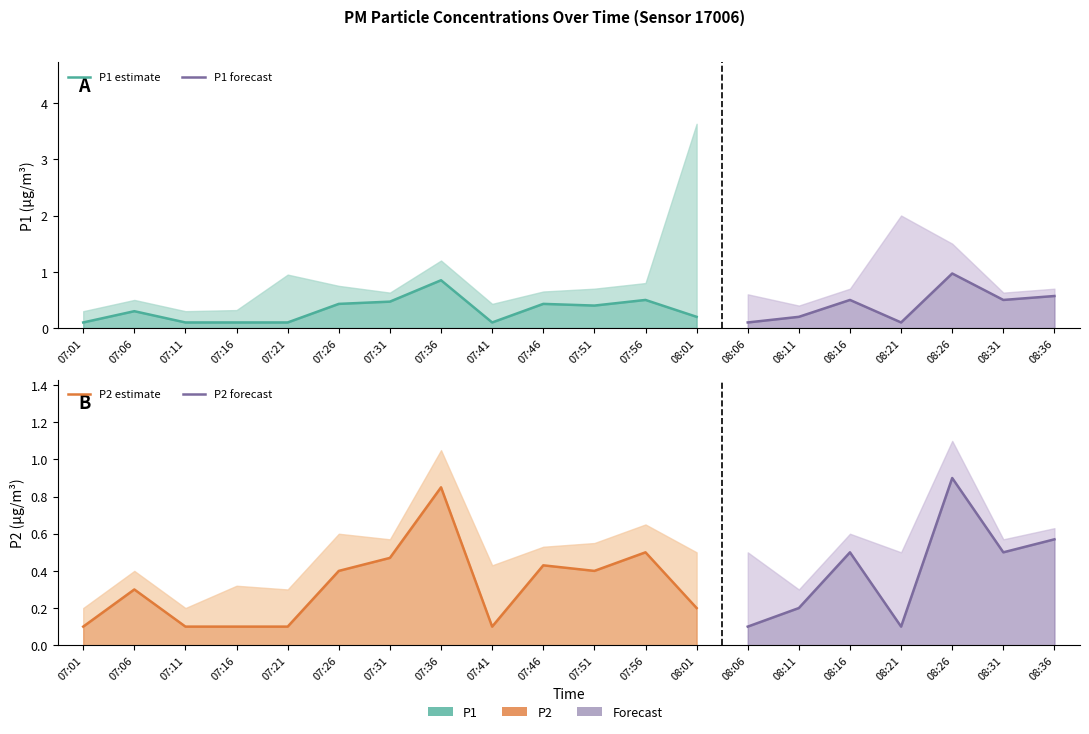

Reading left to right, list all the values displayed in this chart.

P1: 0.1	0.3	0.1	0.1	0.1	0.4	0.5	0.8	0.1	0.4	0.4	0.5	0.2	0.1	0.2	0.5	0.1	1.0	0.5	0.6
P2: 0.1	0.3	0.1	0.1	0.1	0.4	0.5	0.8	0.1	0.4	0.4	0.5	0.2	0.1	0.2	0.5	0.1	0.9	0.5	0.6